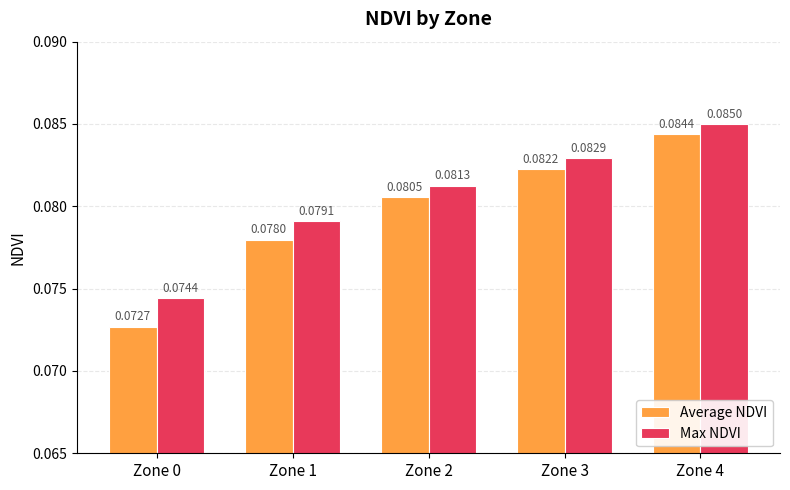

Which series has the largest range (max minus min)?

Average NDVI